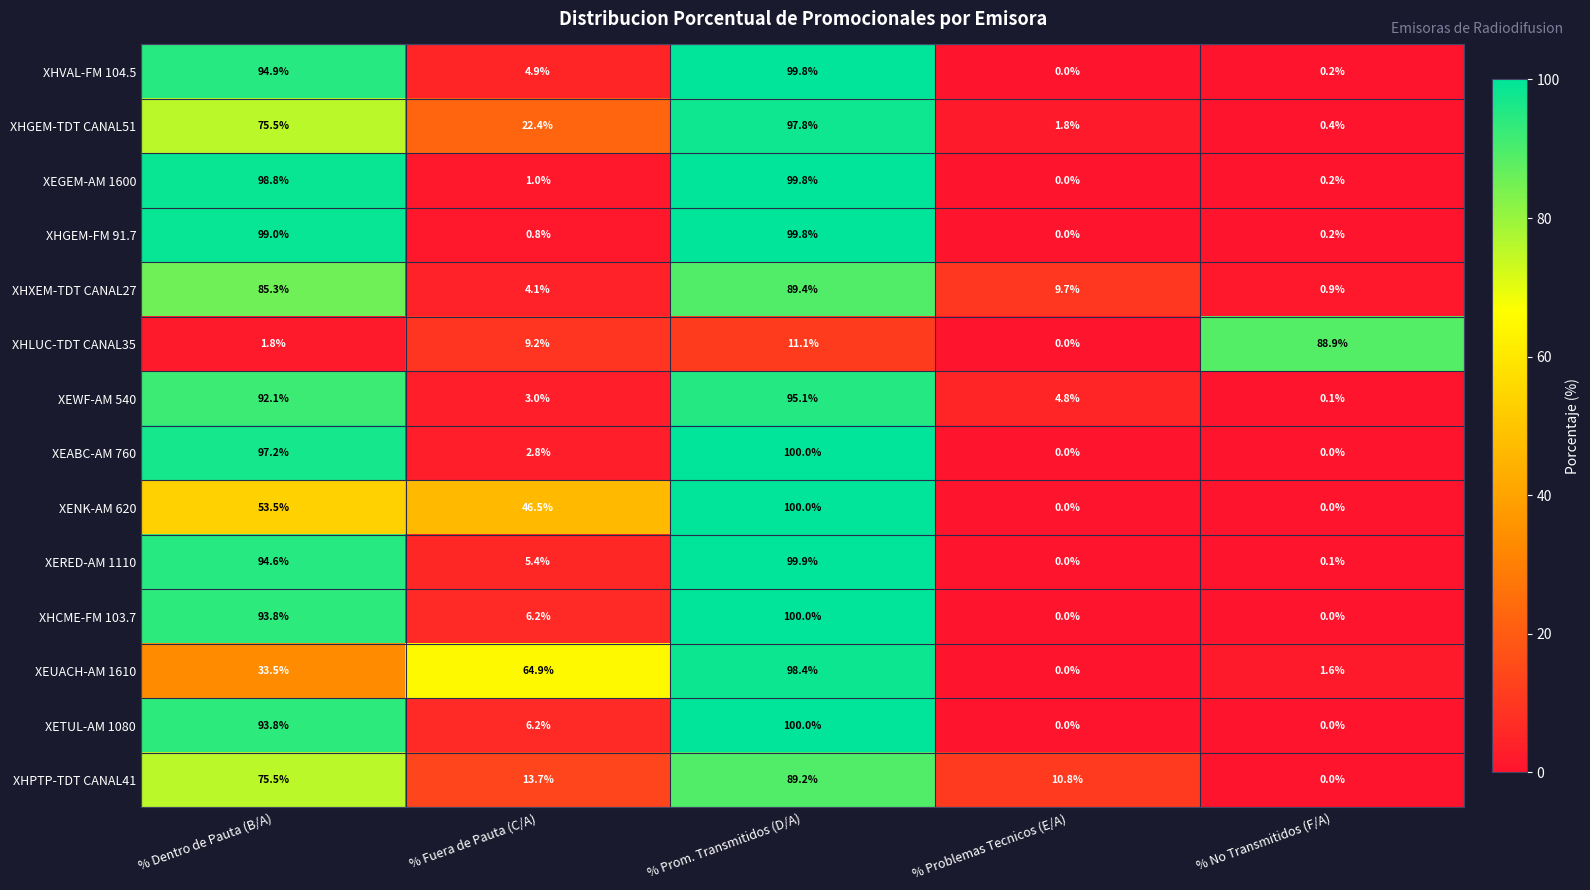

How many data points does each series have?

5